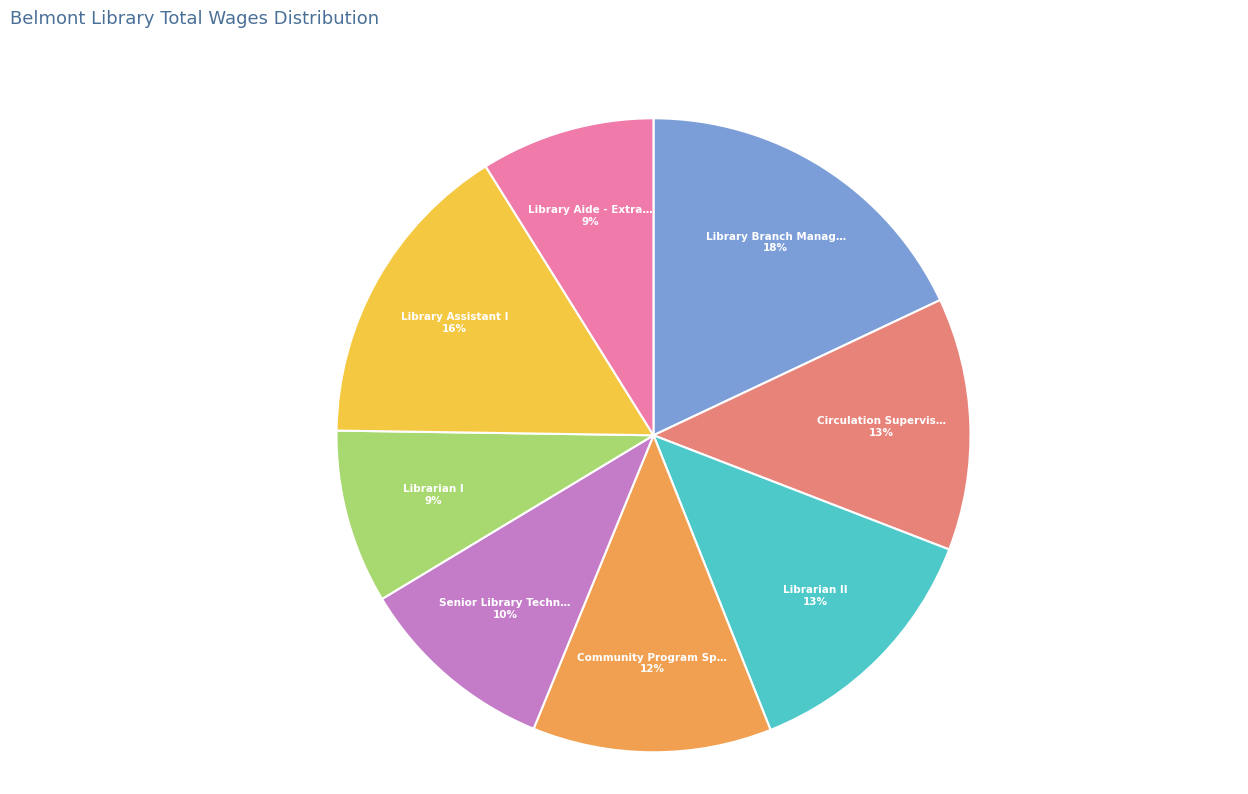

To the nearest percent, what is the difference between the largest and smallest slice percentages?

9%